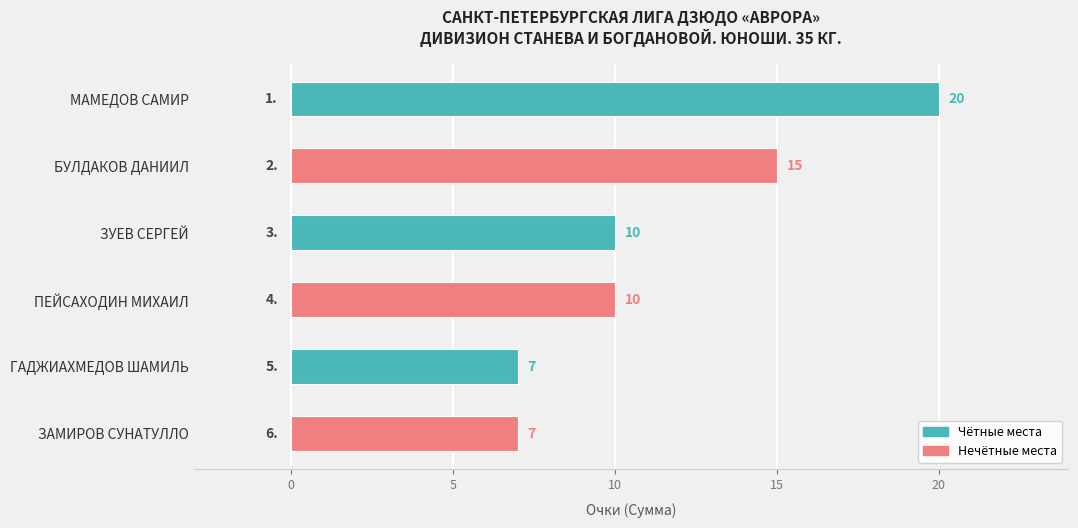

What is the ratio of the value at ПЕЙСАХОДИН МИХАИЛ to the value at МАМЕДОВ САМИР?

0.5